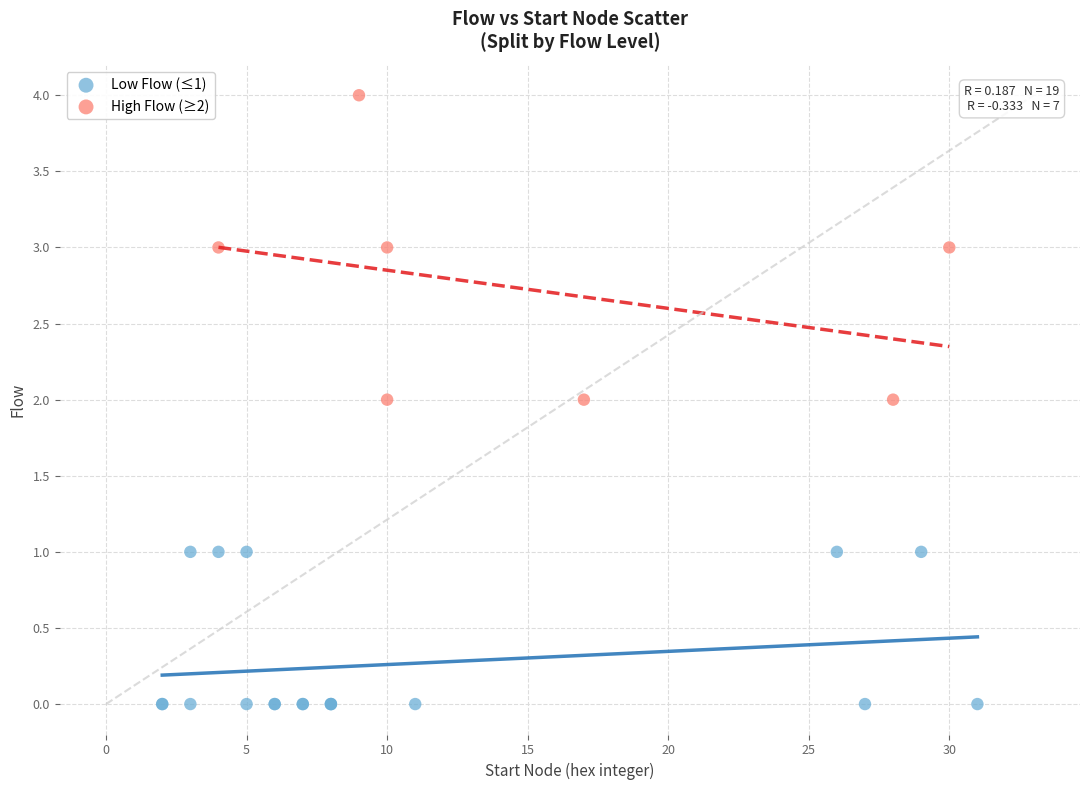

Which series contains the highest Y value?

High Flow (≥2)